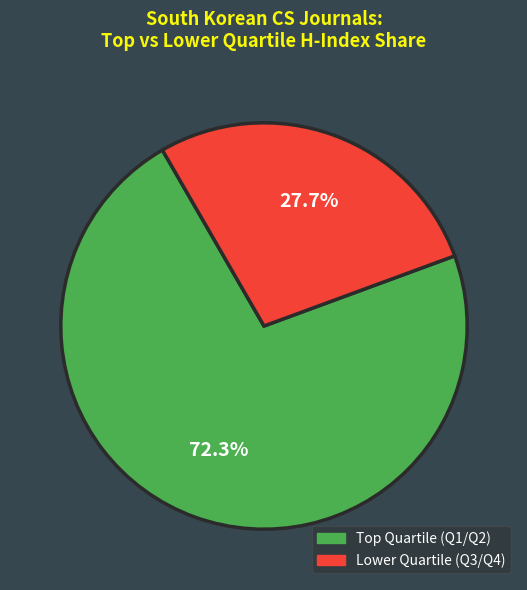

Does any single category account for the majority?

Yes